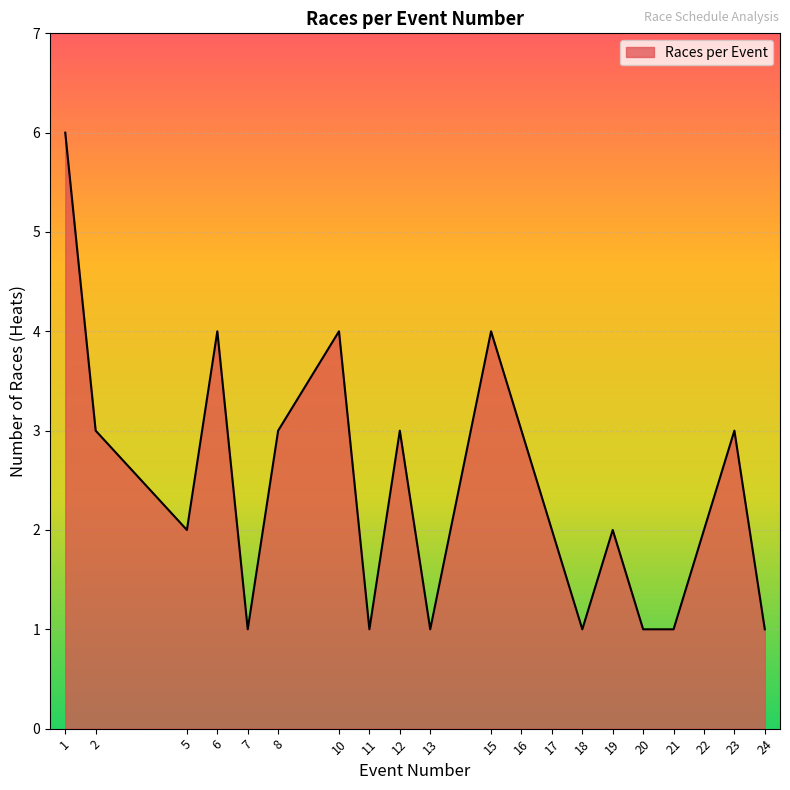

What is the maximum value shown in the chart?

6